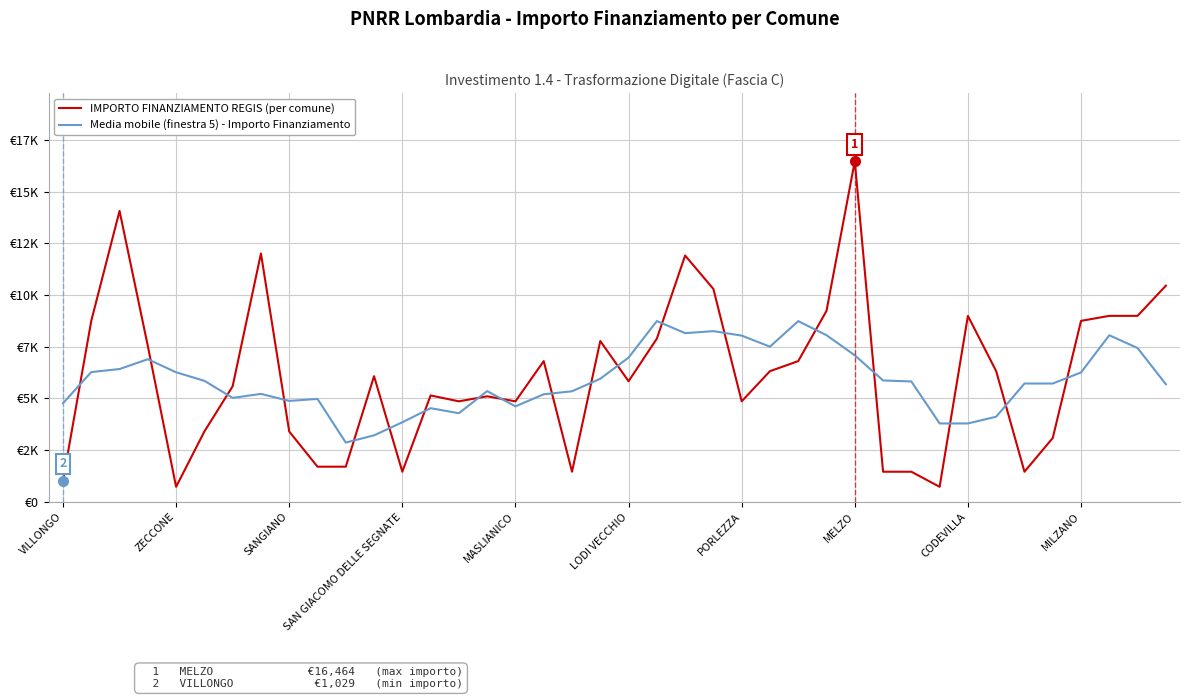

Is this an area chart (filled region under the line)?

No